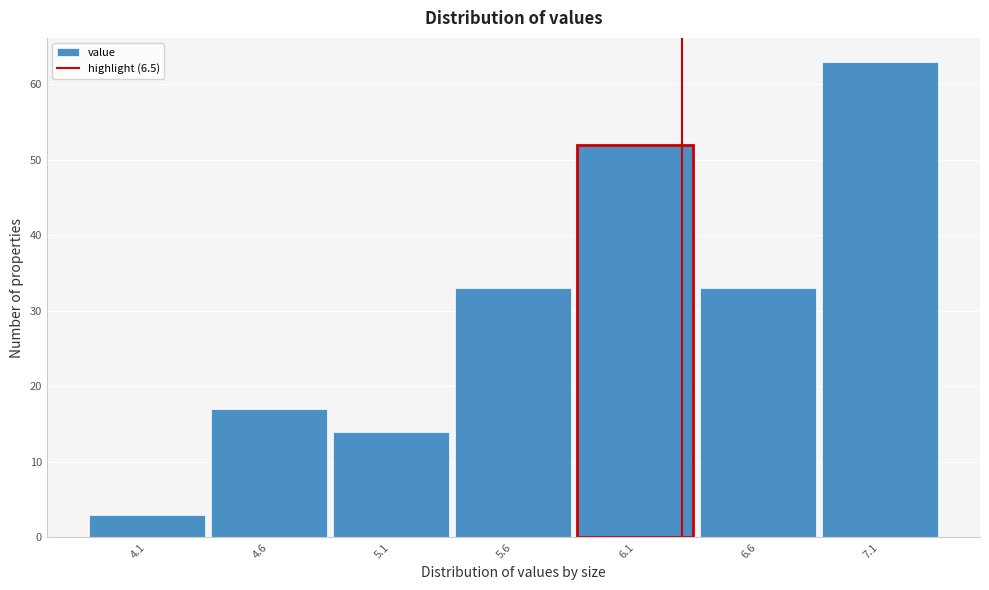

Reading left to right, extract all data points from this chart.

4.1=3	4.6=17	5.1=14	5.6=33	6.1=52	6.6=33	7.1=63